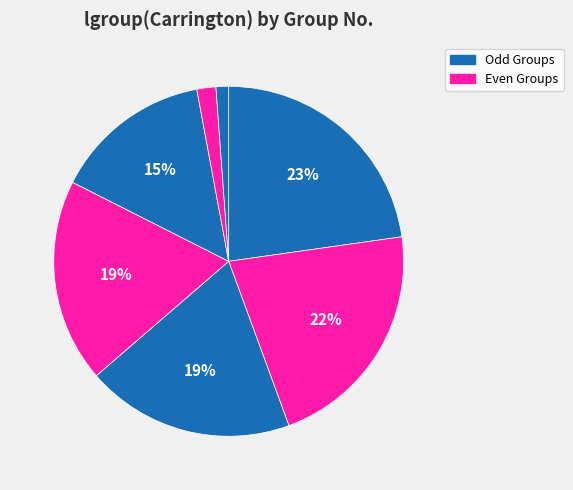

How many slices are in this pie chart?

7